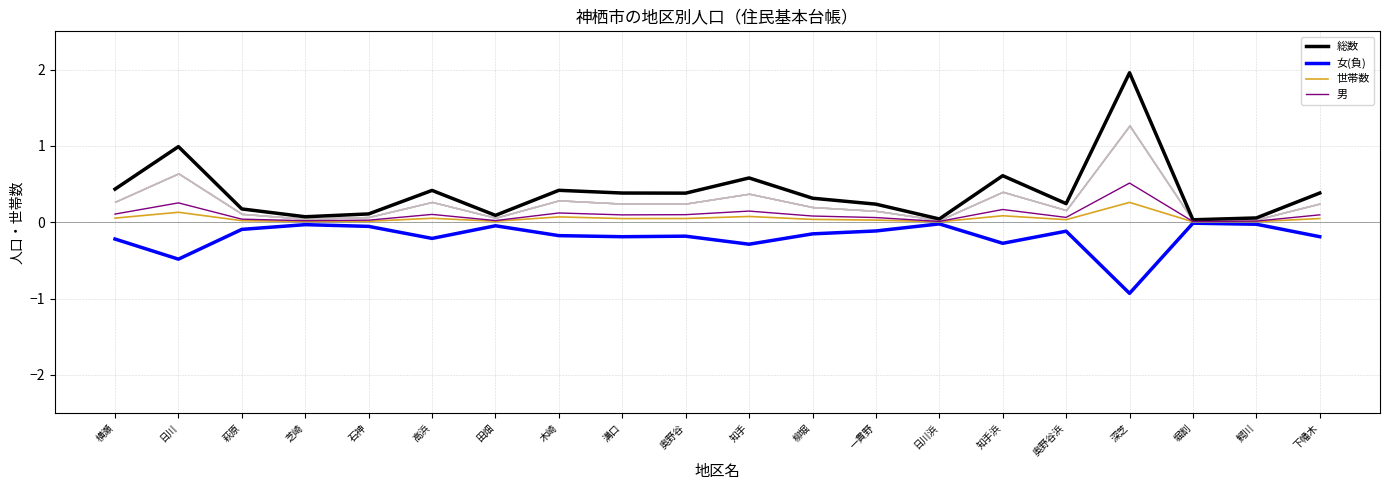

At which category is the sum across all series the highest?

深芝